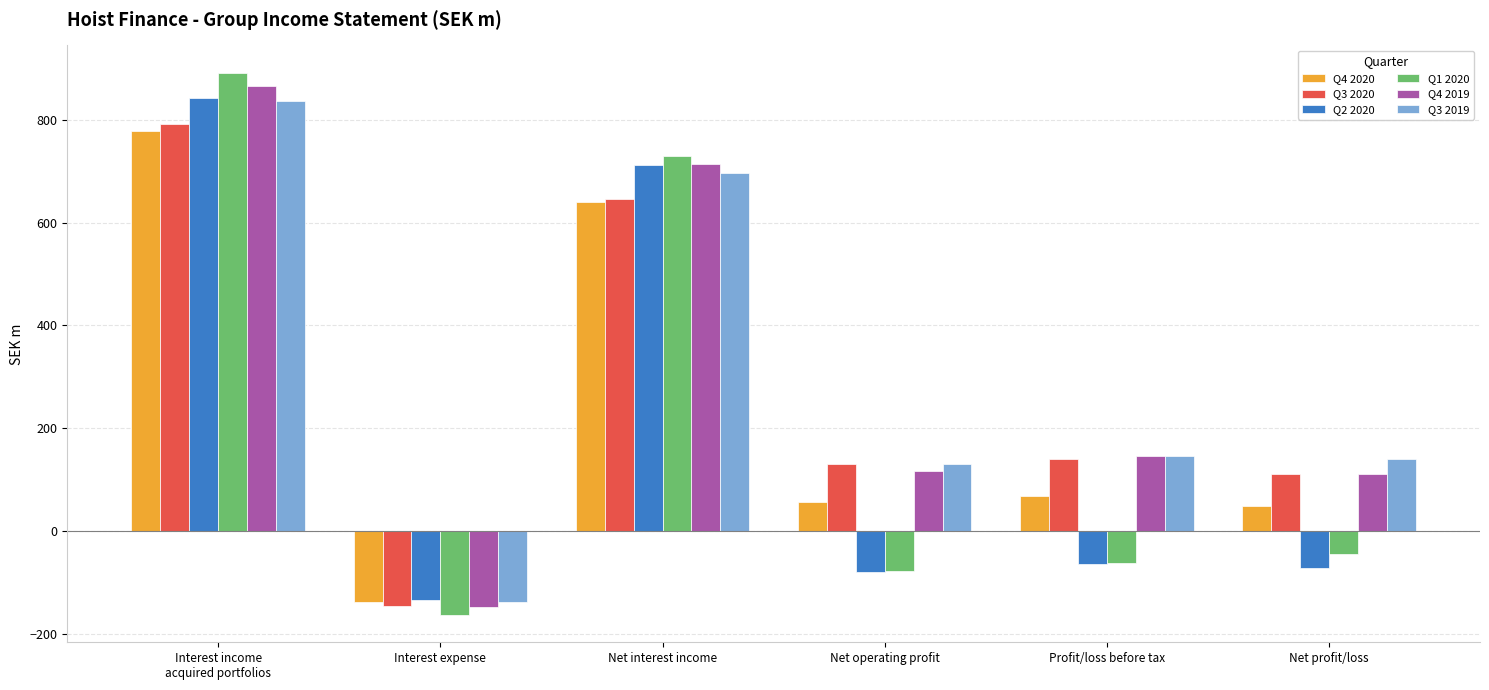

Where is Q2 2020 nearest to the value 353?

Net interest income